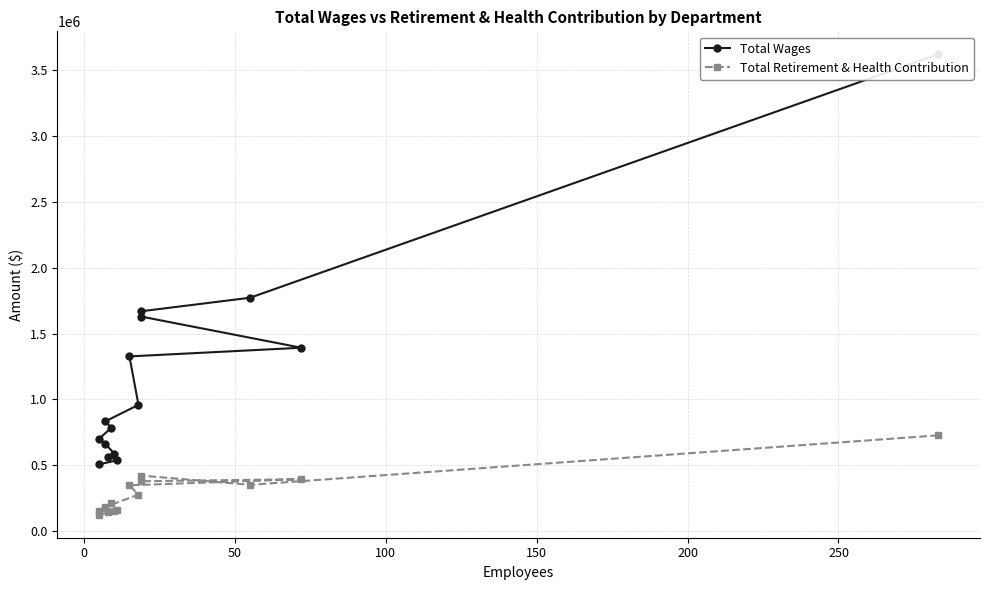

Is it true that Total Retirement & Health Contribution equals 324401 at 300?

False